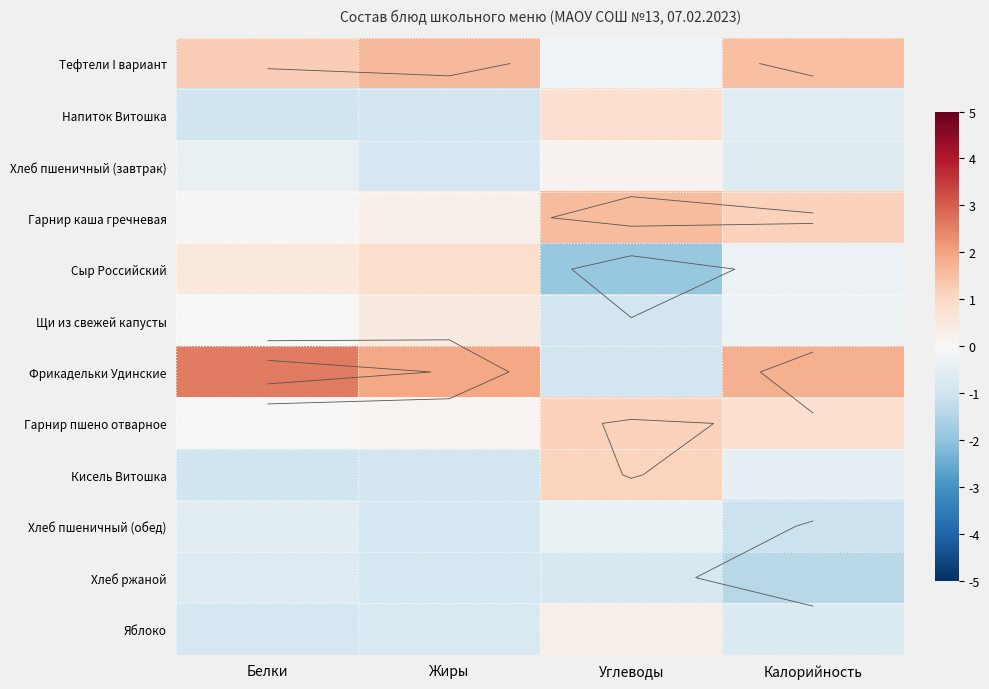

Between Углеводы and Калорийность, which is larger?

Калорийность